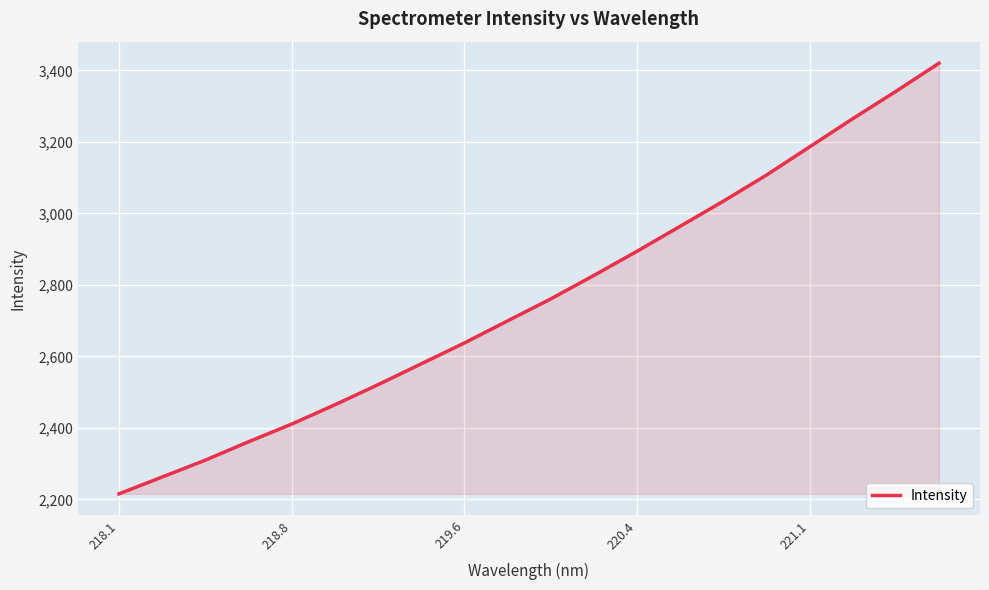

What is the difference between the maximum and minimum values?

1204.8